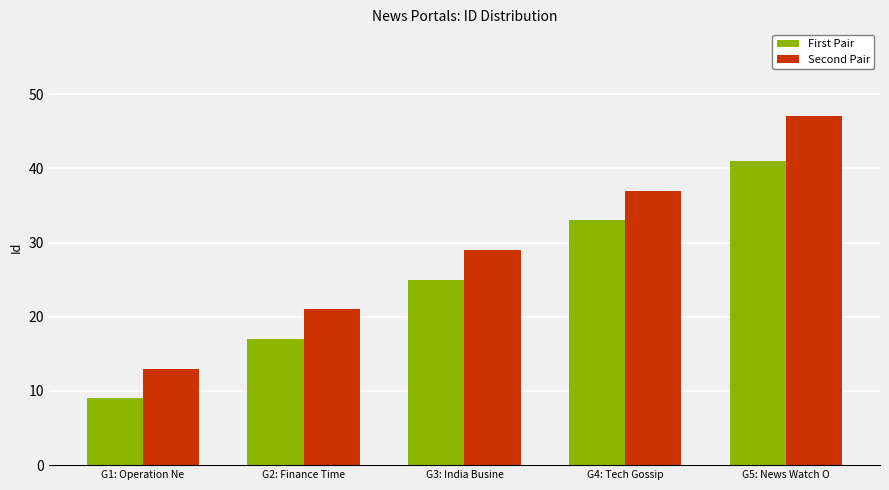

Reading left to right, transcribe all the data shown in this chart.

First Pair: 9	17	25	33	41
Second Pair: 13	21	29	37	47